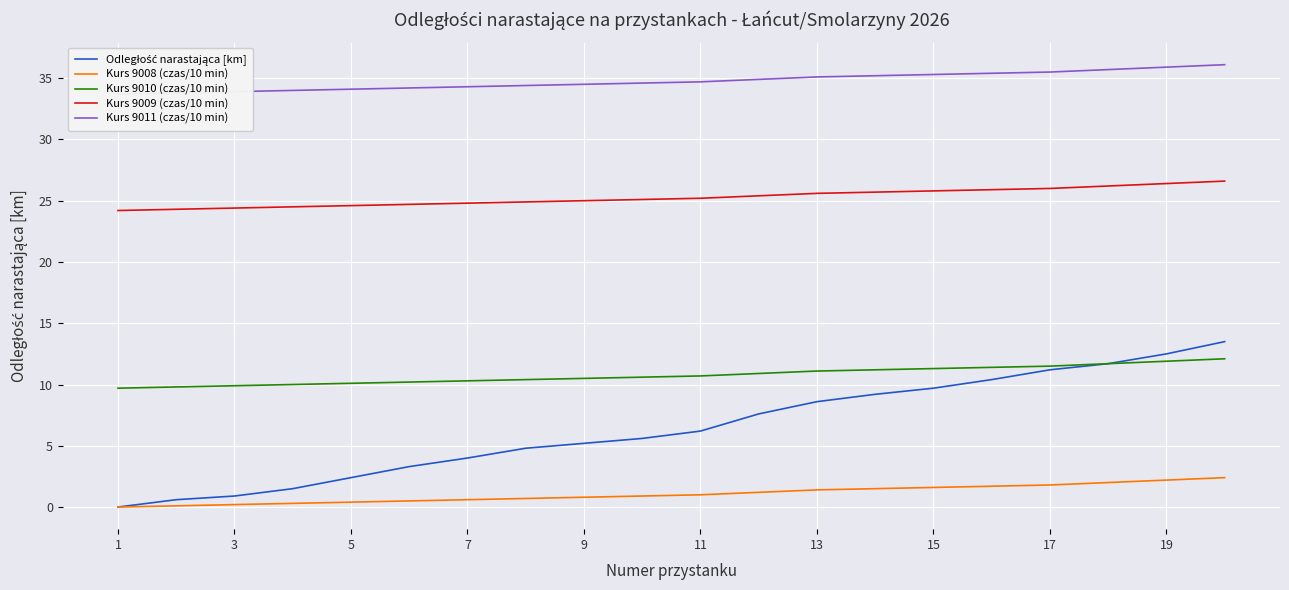

The value of Kurs 9010 (czas/10 min) at 7 is 3.1. True or false?

False